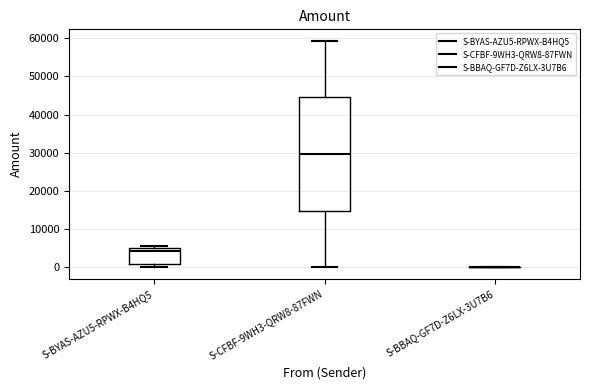

Reading left to right, transcribe this box plot: for each box, give where its median line is, the range the box spans, and where its two whiskers end, as read against the y-axis. The values are not printed on the chart, so give them approximately, as read against the axis.

S-BYAS-AZU5-RPWX-B4HQ5: median 4000, box 1000 to 5000, whiskers 0 to 6000
S-CFBF-9WH3-QRW8-87FWN: median 30000, box 15000 to 45000, whiskers 0 to 59000
S-BBAQ-GF7D-Z6LX-3U7B6: box collapsed to a line at 0, whiskers 0 to 0